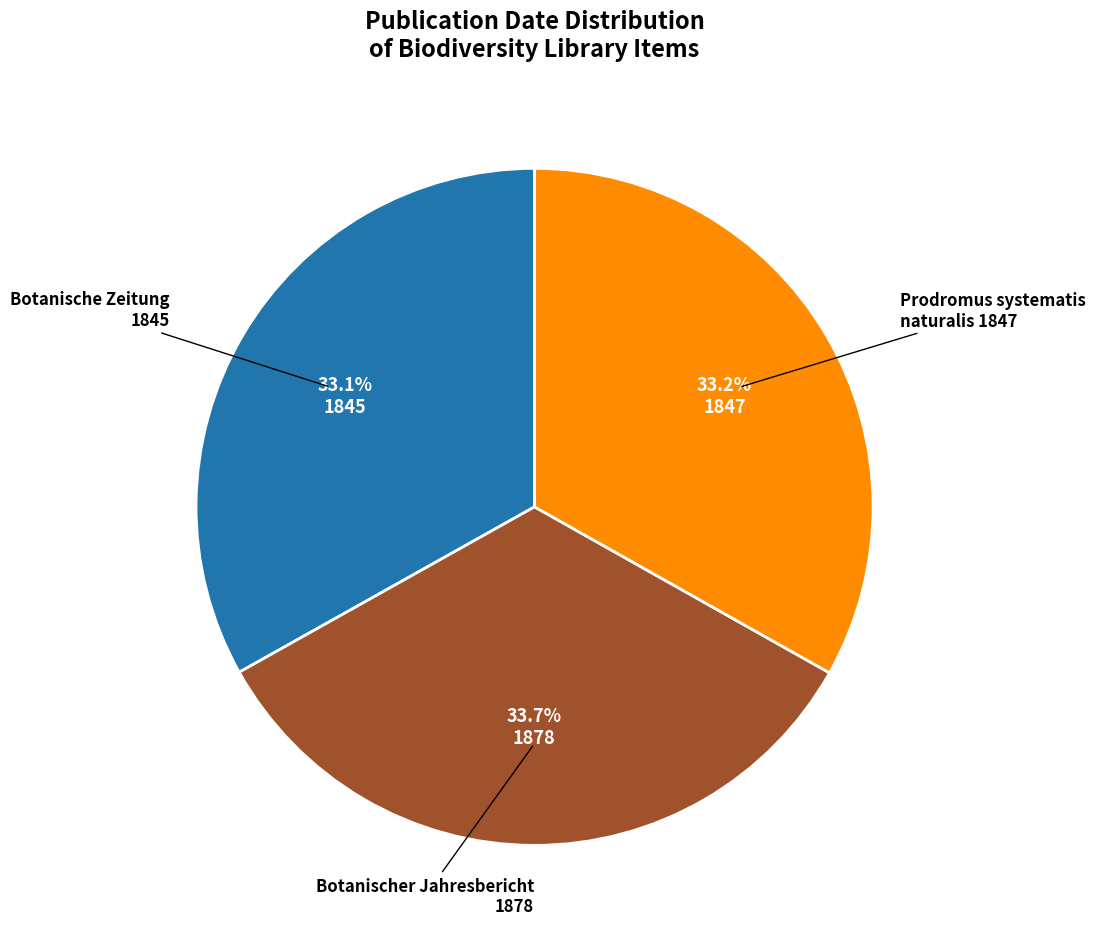

How many slices are in this pie chart?

3